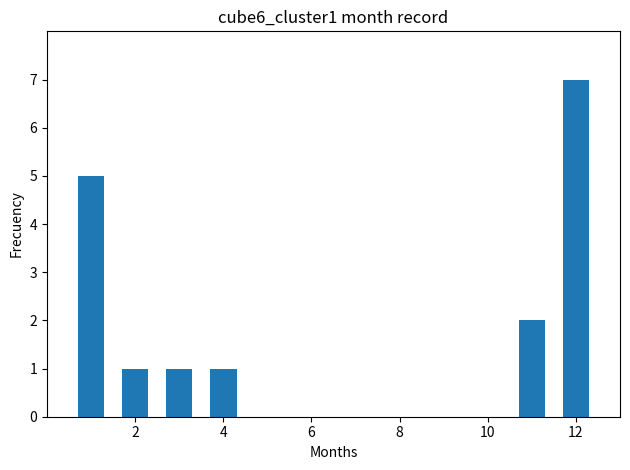

What is the sum of all values?

17